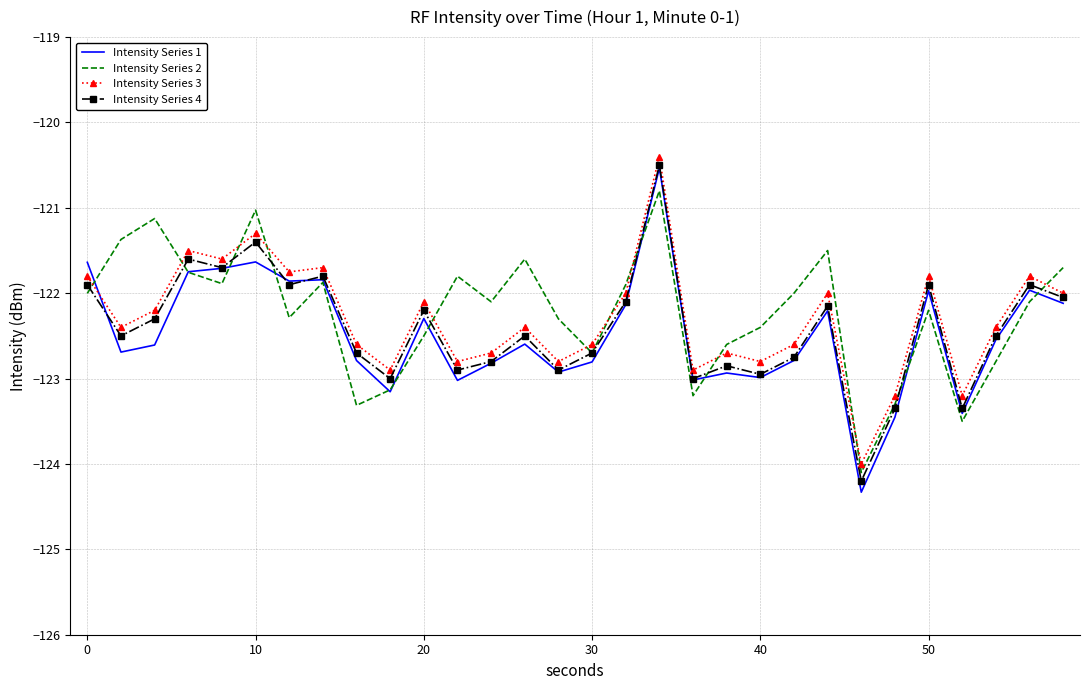

What is the smallest value displayed?

-124.3